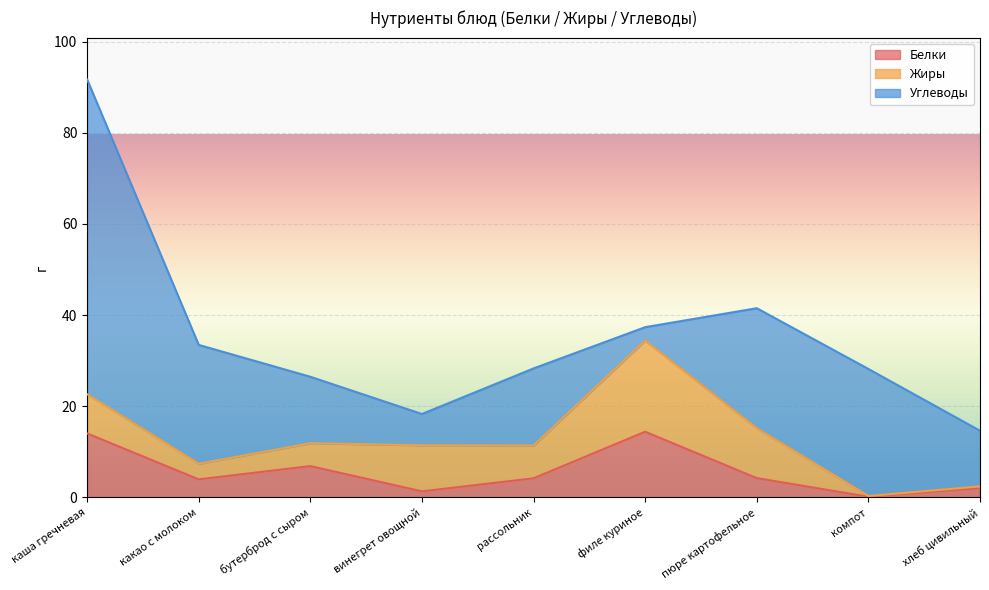

Which series changed the most between бутерброд с сыром and винегрет овощной?

Углеводы